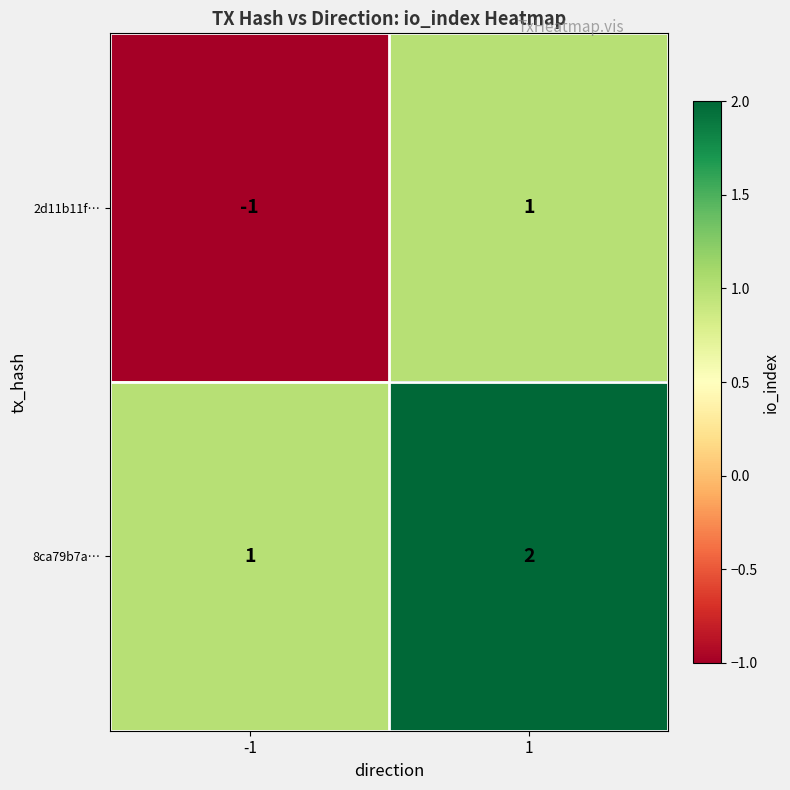

The 2d11b11f… series shows 1 at 1. True or false?

True